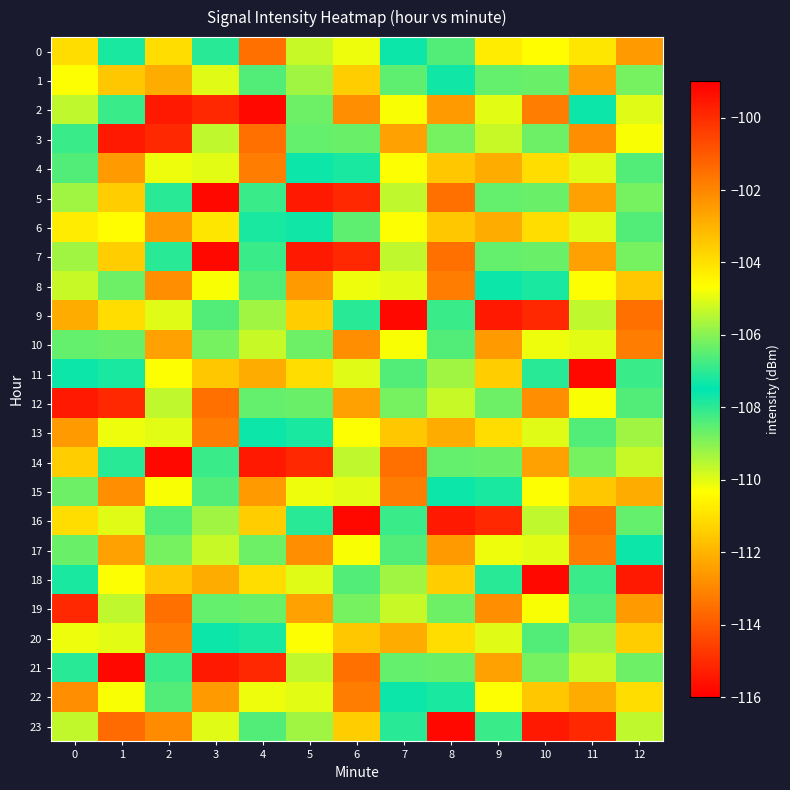

At how many categories does at least one series exceed -110?

13